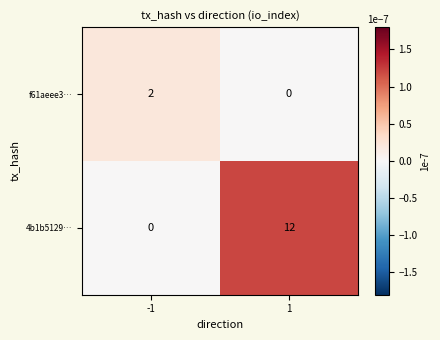

Count the number of data series in this chart.

2